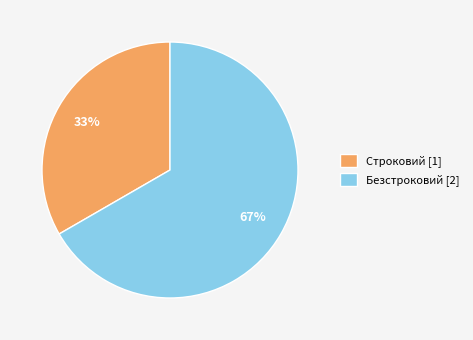

How many segments does this pie chart have?

2